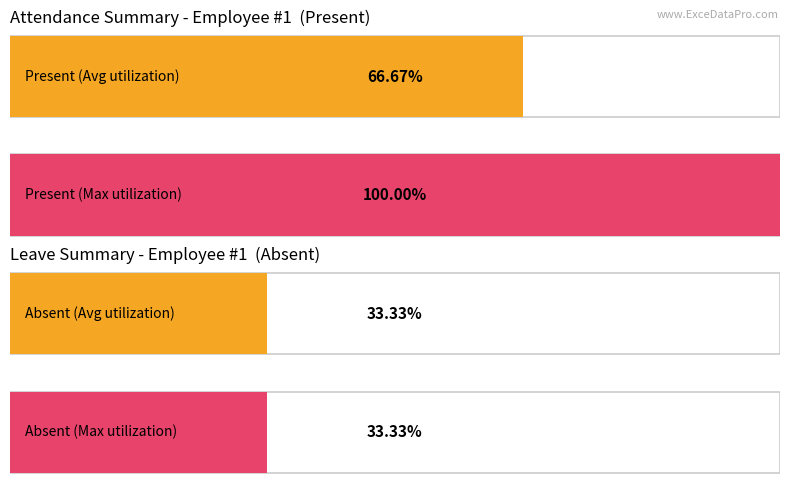

Where is Maximum utilization nearest to the value 0?

Absent